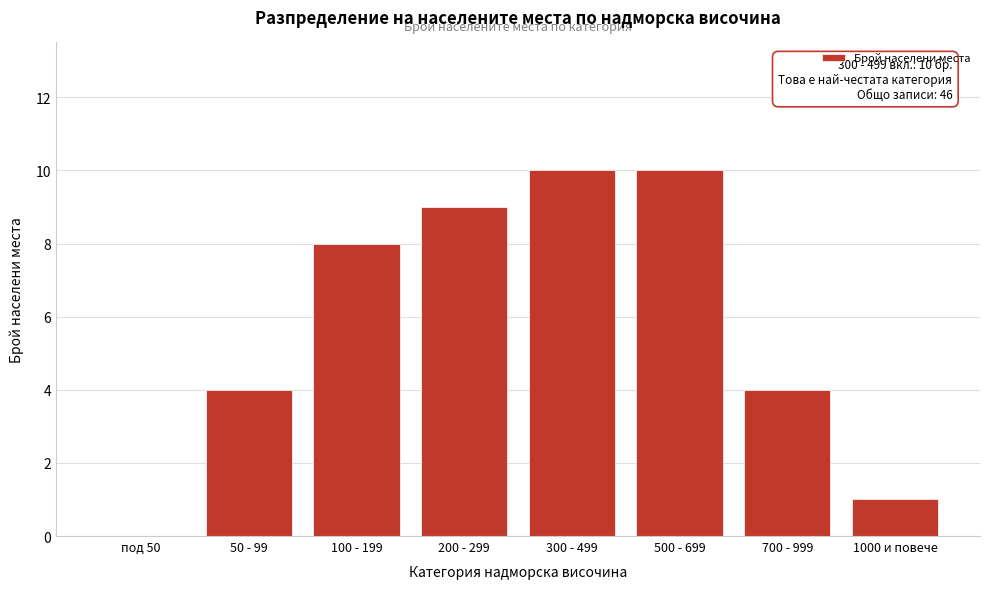

Reading left to right, what are all the values shown in this chart?

под 50=0	50 - 99=4	100 - 199=8	200 - 299=9	300 - 499=10	500 - 699=10	700 - 999=4	1000 и повече=1